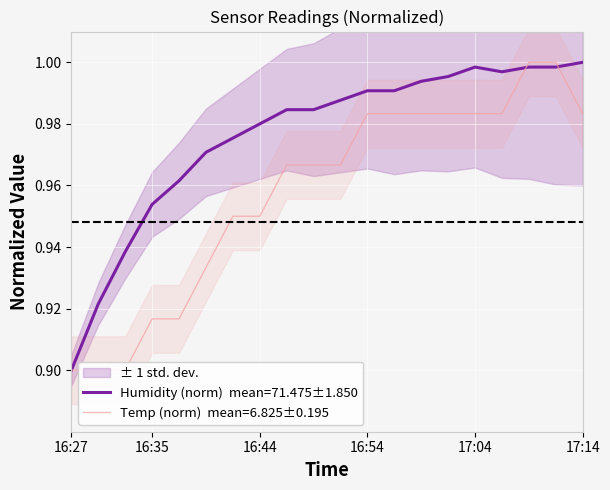

How many categories are shown in the chart?

20